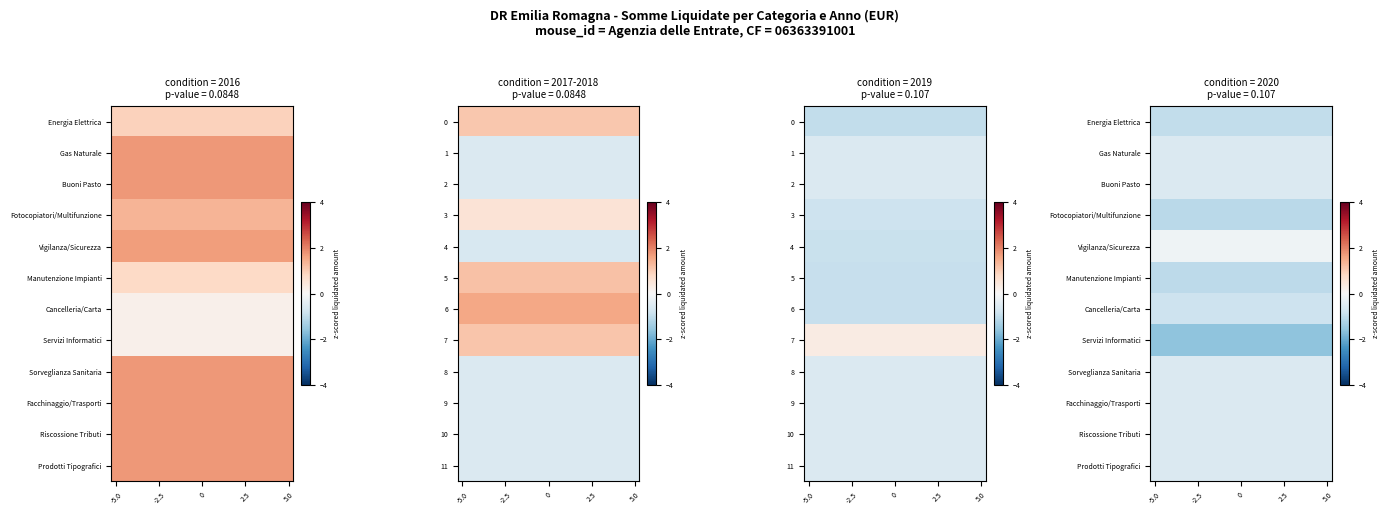

What is the sum of all row_10 values?

-11.5